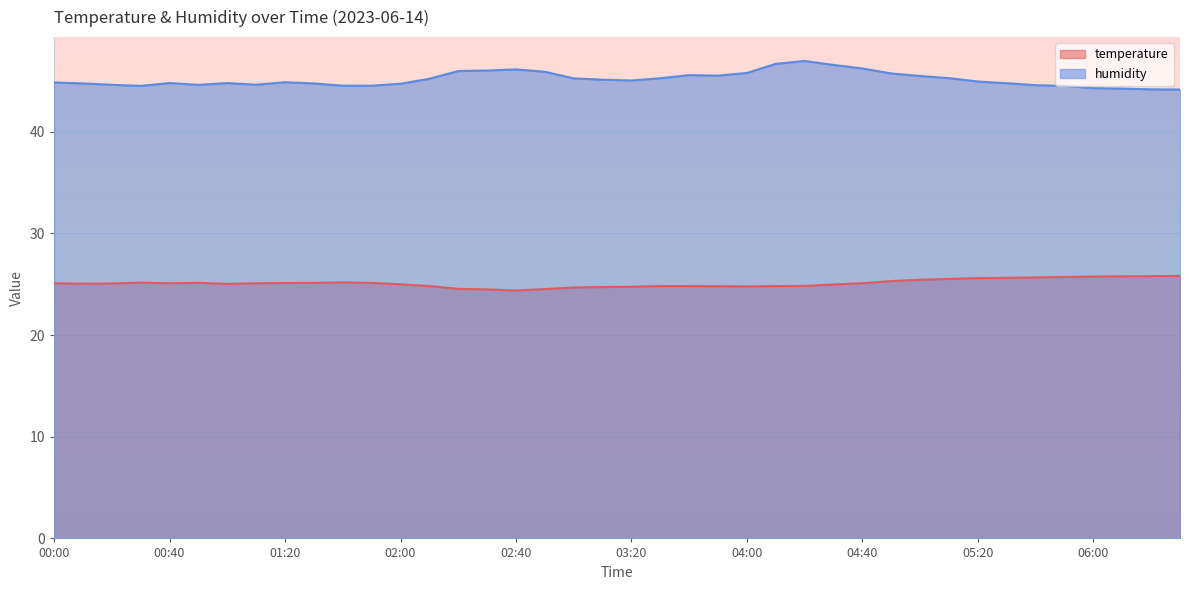

Where is temperature nearest to the value 25?

02:00